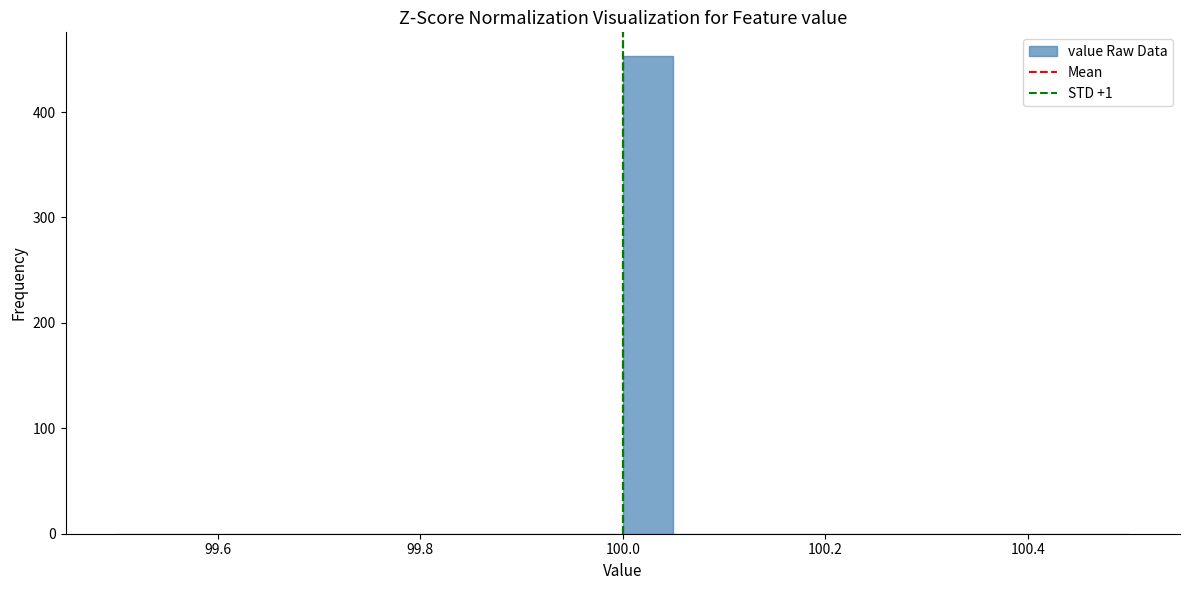

Read against the x-axis, roughly where is the centre of the tallest bar?

100.02